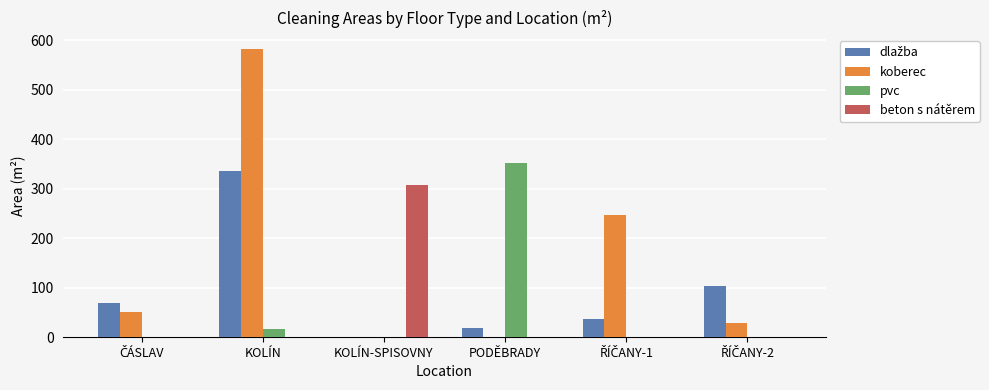

The pvc series shows 189.2 at PODĚBRADY. True or false?

False